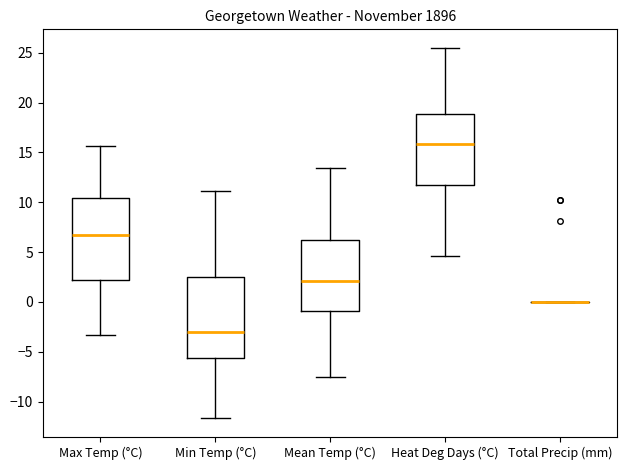

Reading left to right, read every box against the y-axis: the position of its median line, the range the box covers, and the ends of its whiskers. The values are not printed on the chart, so give them approximately, as read against the axis.

Max Temp (°C): median 6.5, box 2.0 to 10.5, whiskers -3.5 to 15.5
Min Temp (°C): median -3.0, box -5.5 to 2.5, whiskers -11.5 to 11.0
Mean Temp (°C): median 2.0, box -1.0 to 6.0, whiskers -7.5 to 13.5
Heat Deg Days (°C): median 16.0, box 12.0 to 19.0, whiskers 4.5 to 25.5
Total Precip (mm): box collapsed to a line at 0.0, whiskers 0.0 to 0.0